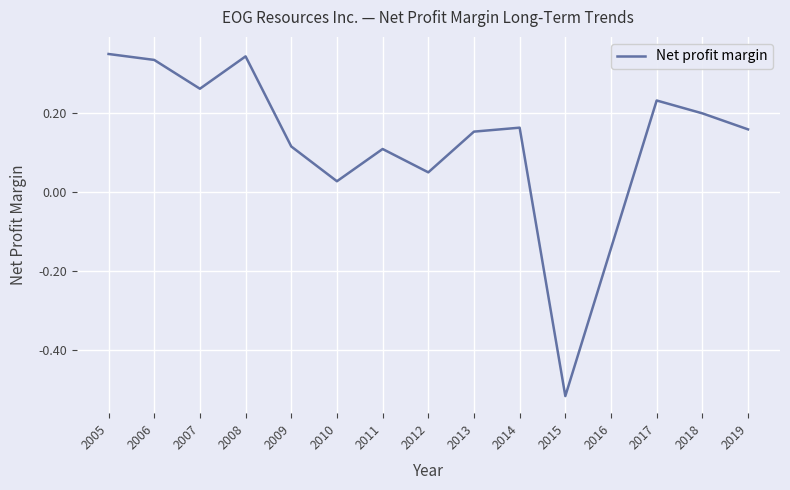

Where is the first local maximum?

2008